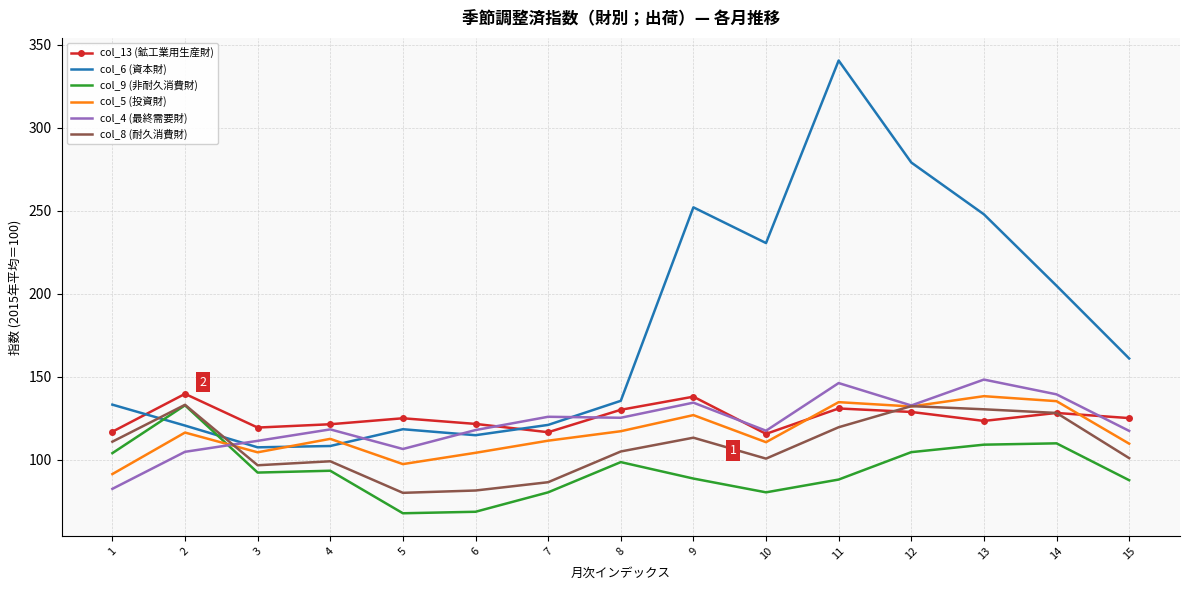

Is it true that col_6 (資本財) equals 185.5 at 7?

False